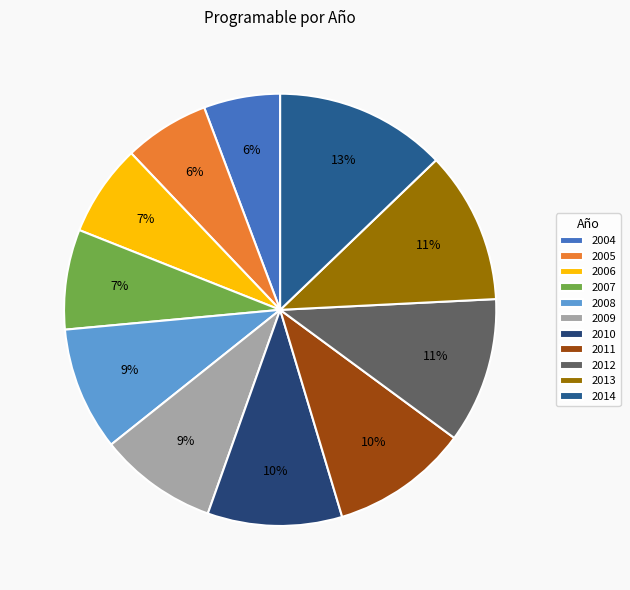

Does 2005 account for over 50% of the chart?

No